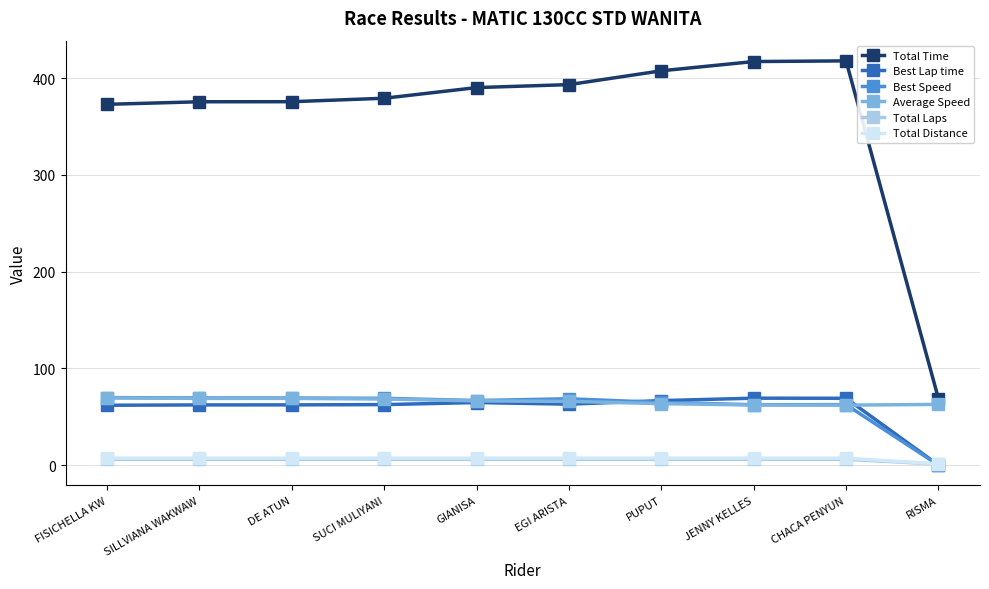

At how many categories does at least one series exceed 155?

9